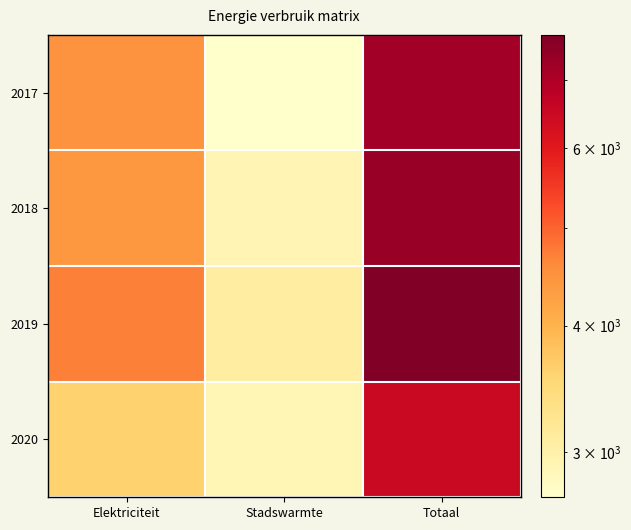

What is the smallest value displayed?

2705